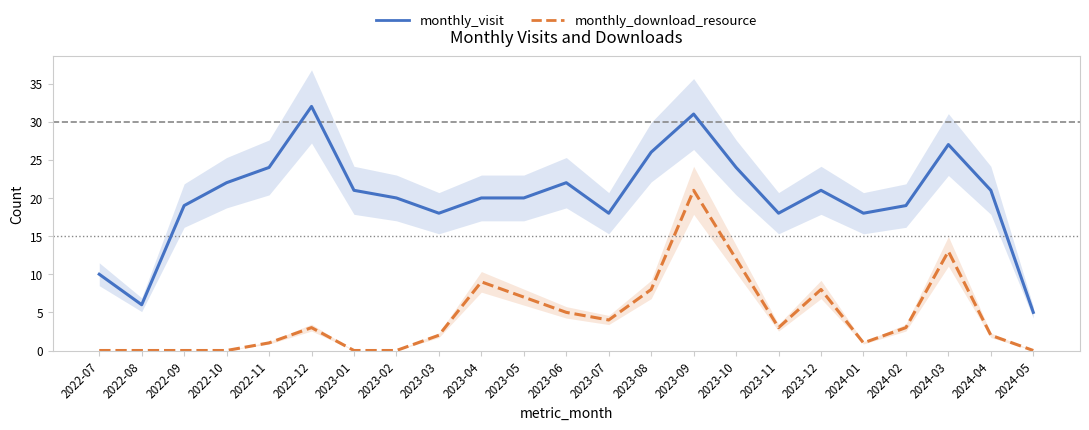

What is the label of the 16th point from the right?

2023-02